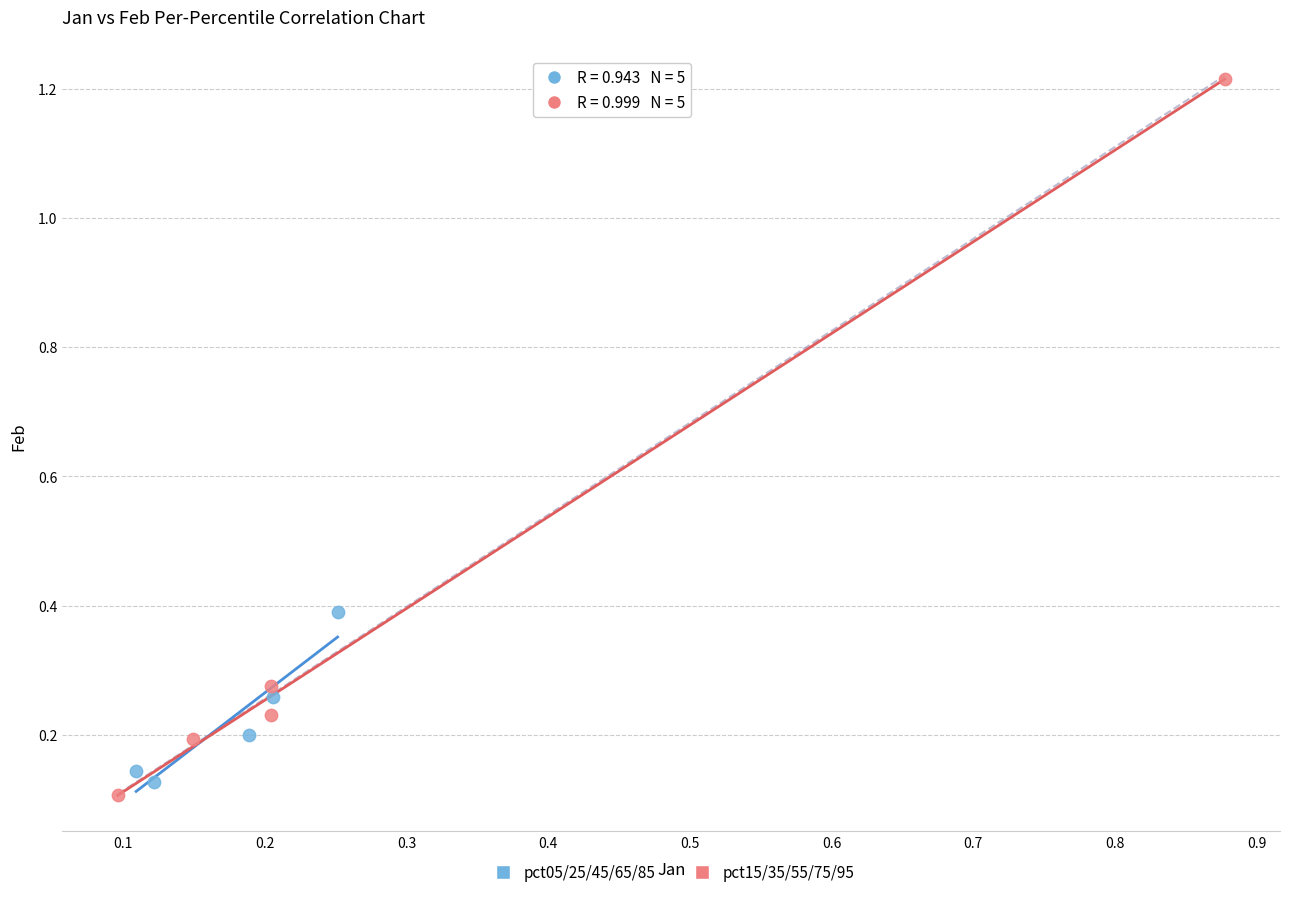

Which series contains the highest Y value?

pct15/35/55/75/95